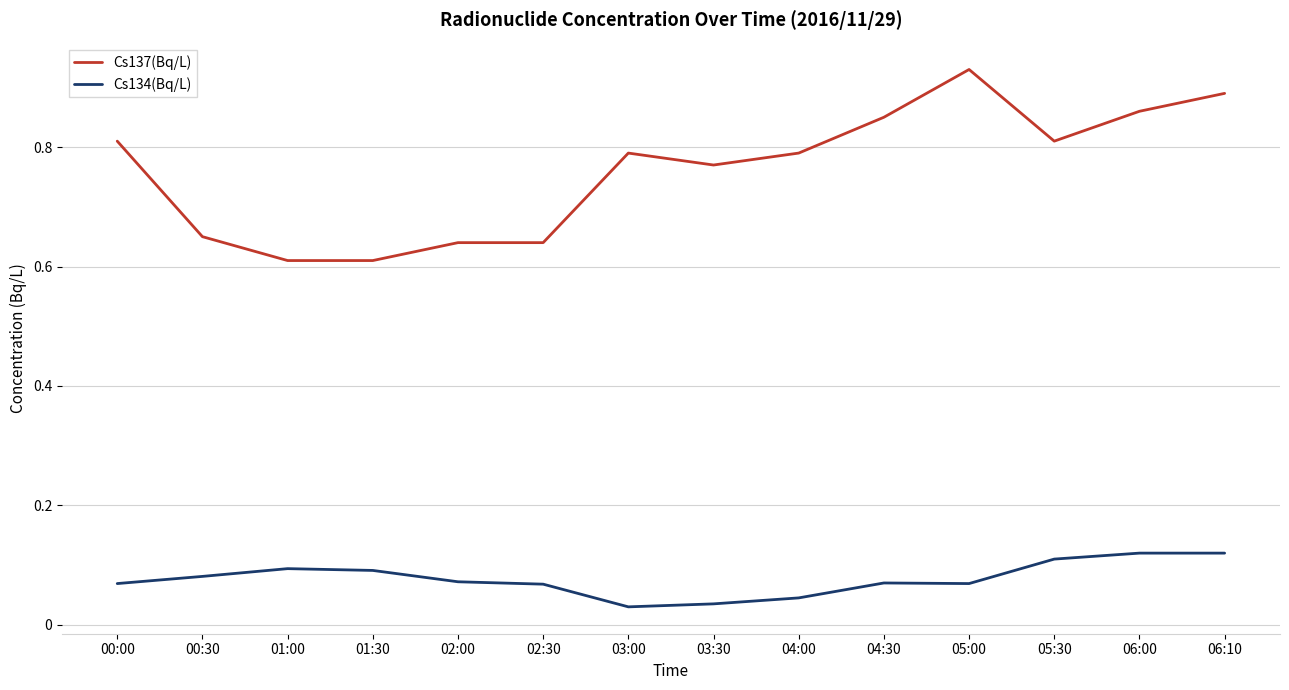

Count the number of data series in this chart.

2